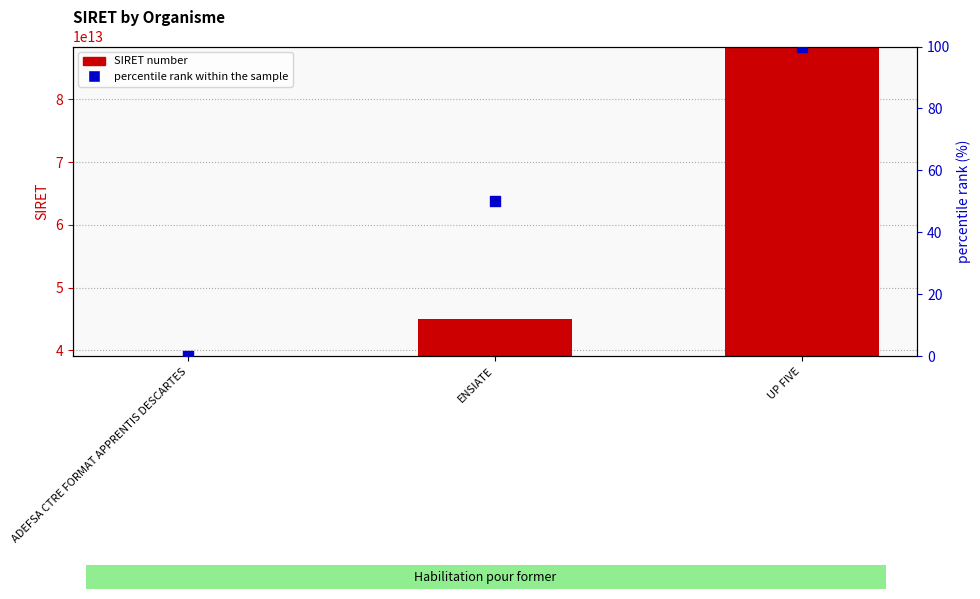

Which series contains the lowest Y value?

percentile rank within the sample